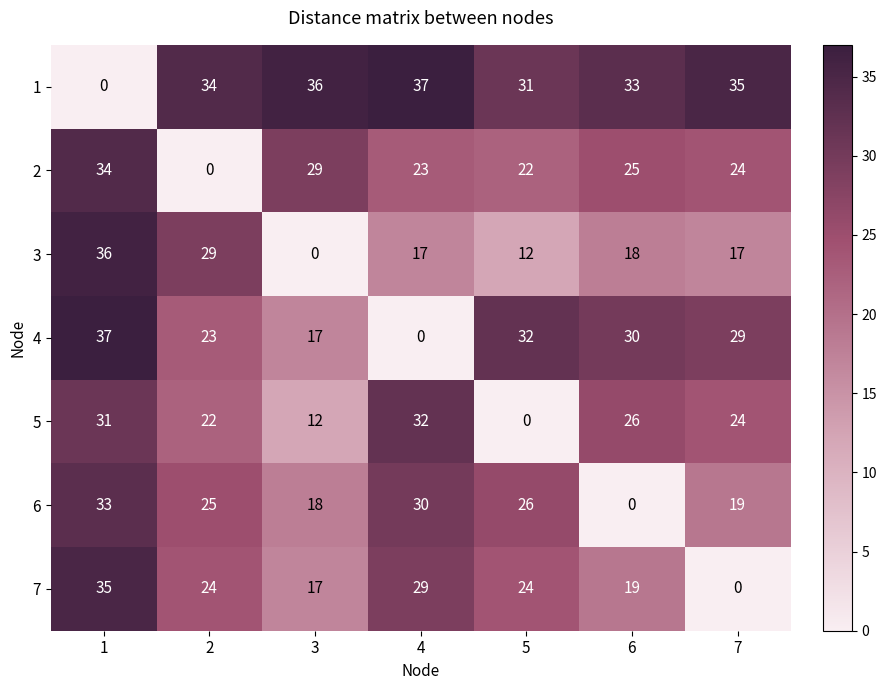

Where is 5 nearest to the value 16?

3